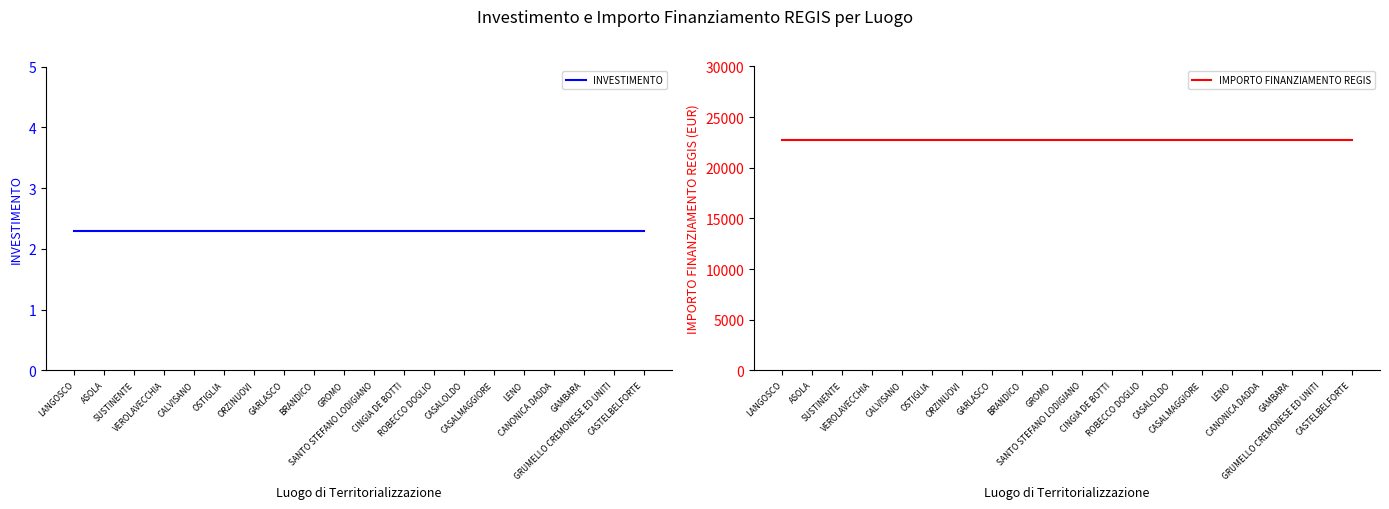

What is the highest value of the INVESTIMENTO series?

2.3